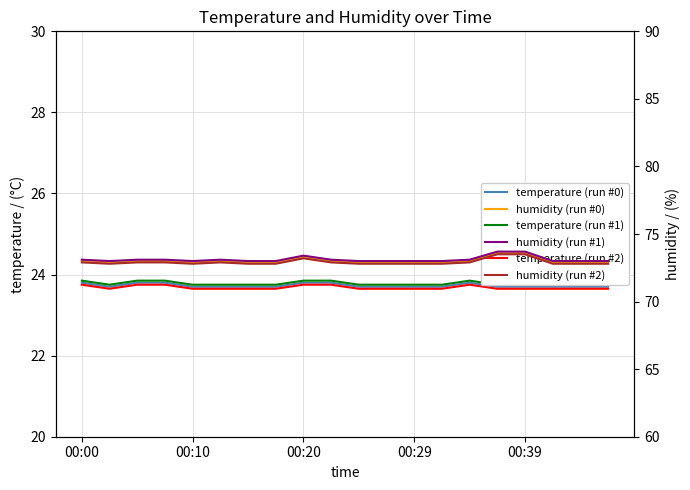

At which label is humidity (run #0) closest to 73?

00:00